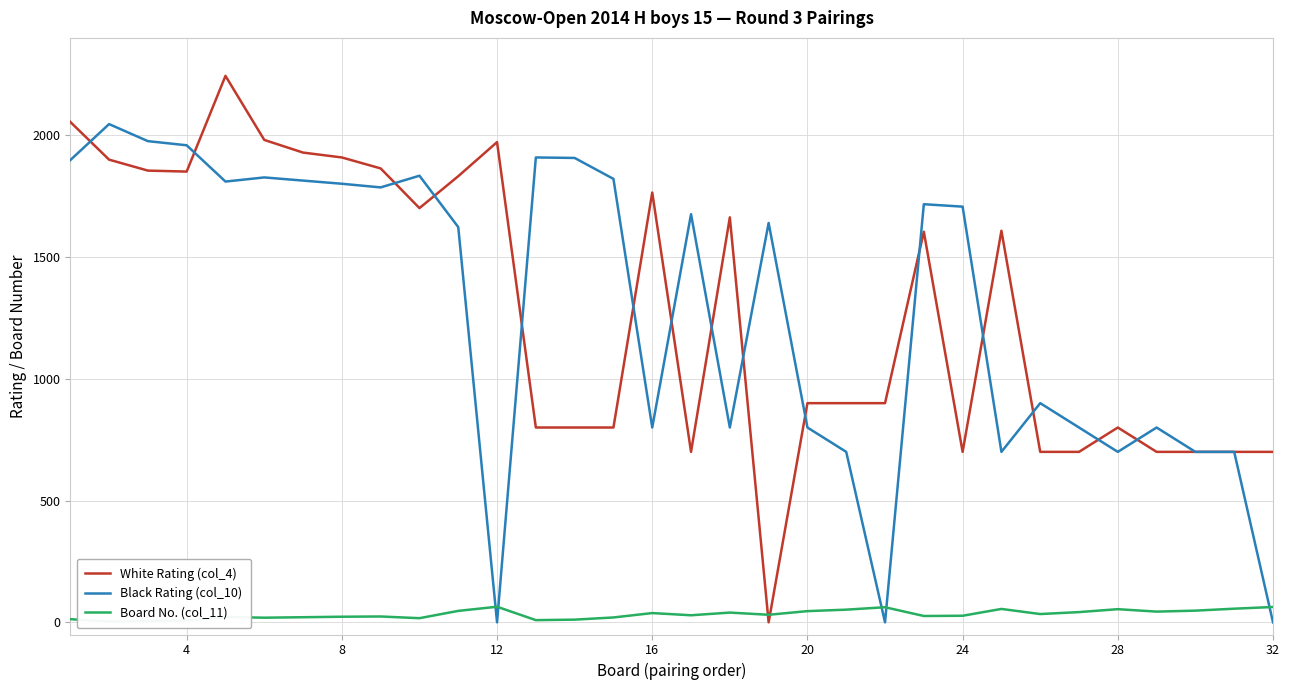

Is the value of White Rating (col_4) at 36 greater than the value of Board No. (col_11) at 16?

Yes